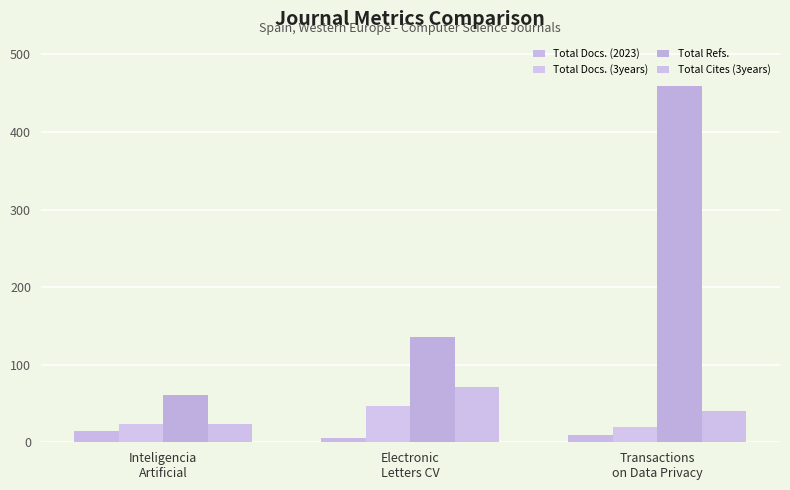

At which label does Total Docs. (2023) first exceed 9?

Inteligencia
Artificial